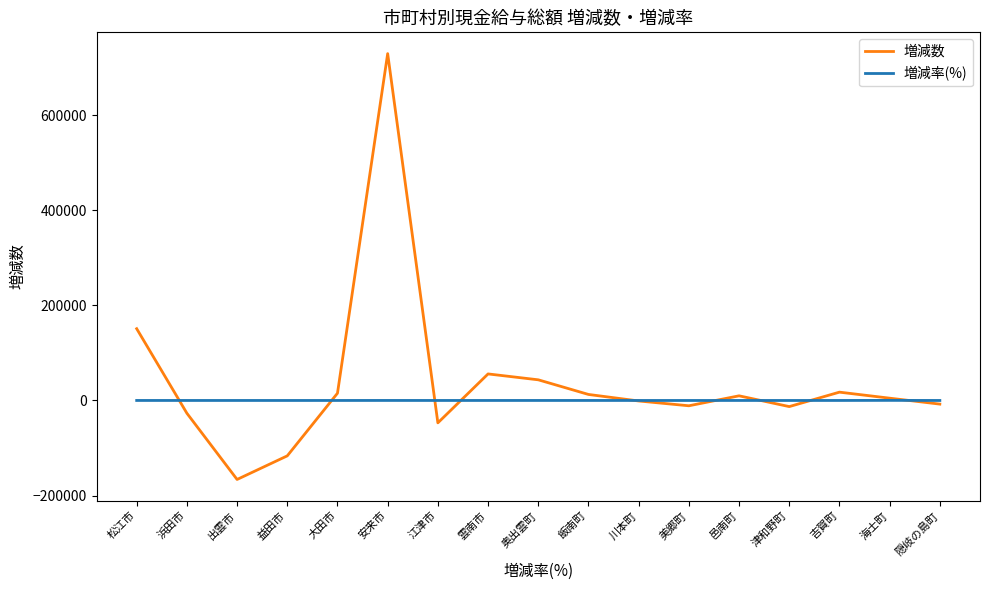

List the series in order of their peak value, lowest first.

増減率(%), 増減数